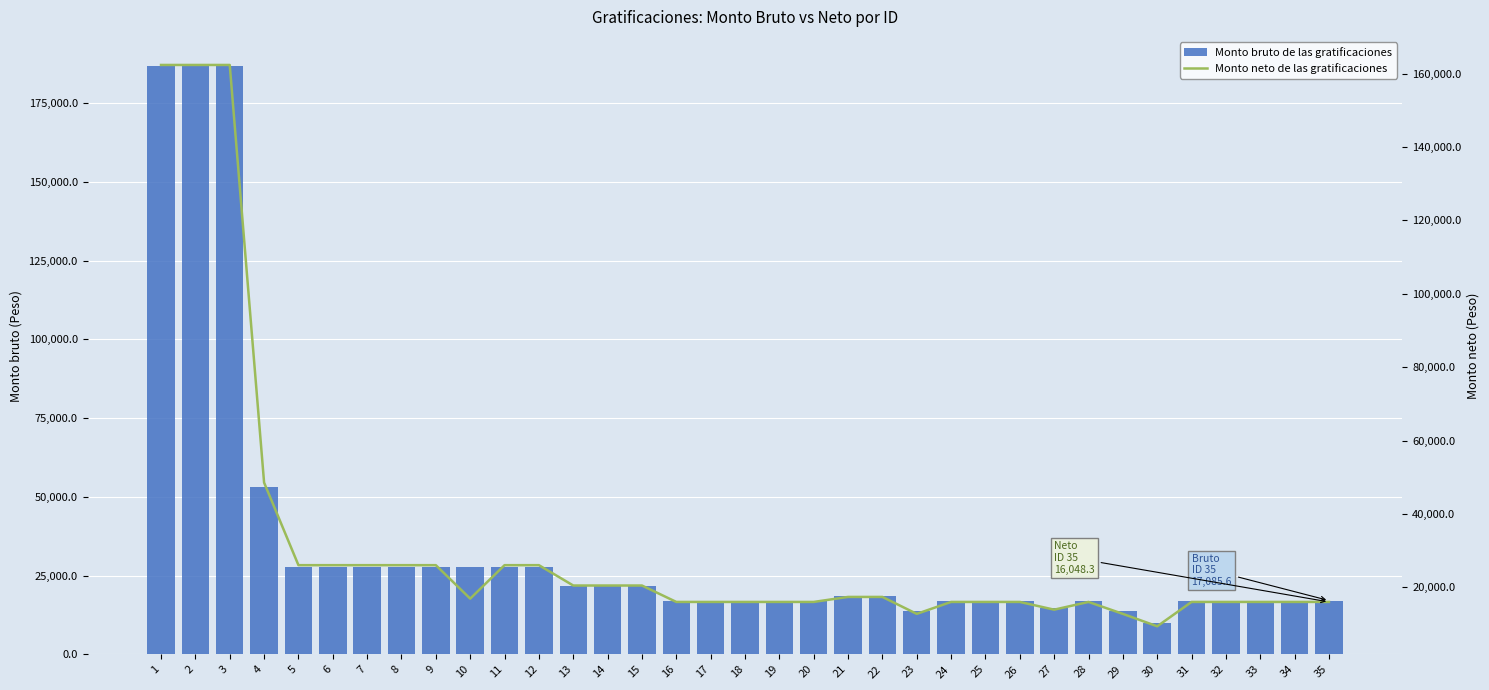

What is the sum of all Monto bruto de las gratificaciones values?

1229203.5